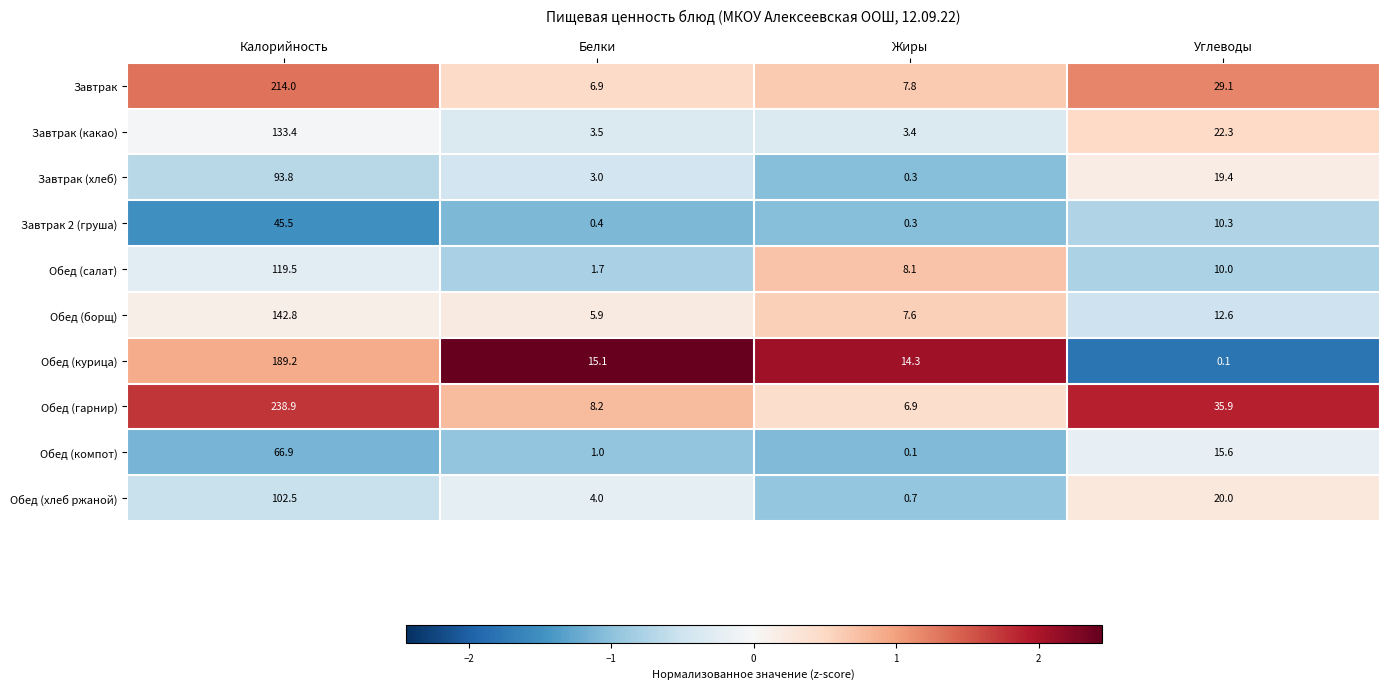

How many values in the Обед (борщ) series exceed 12?

2